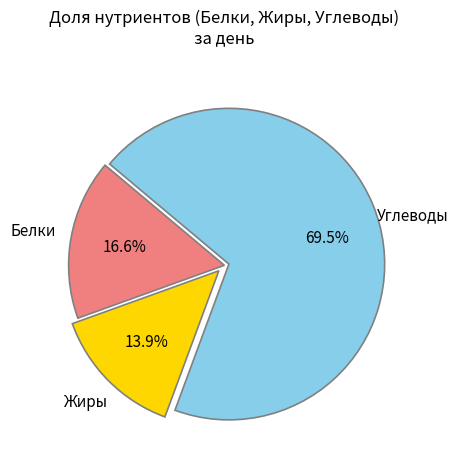

Is there a majority slice in this chart?

Yes